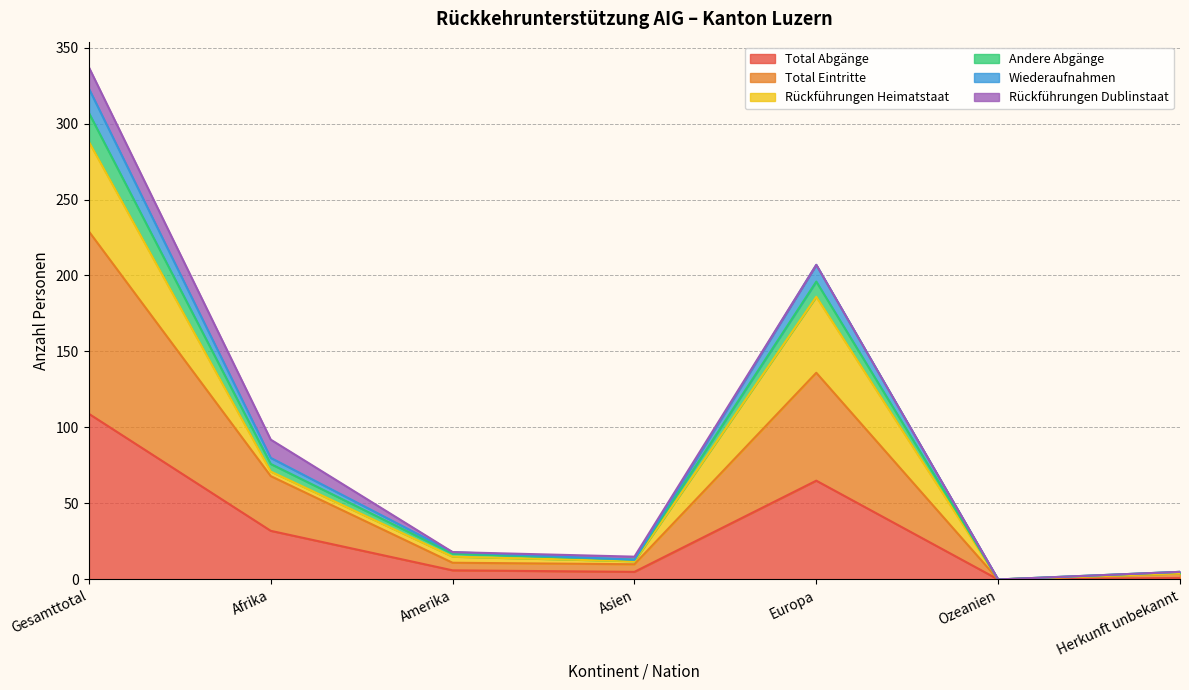

True or false: Total Eintritte and Wiederaufnahmen cross at least once.

False